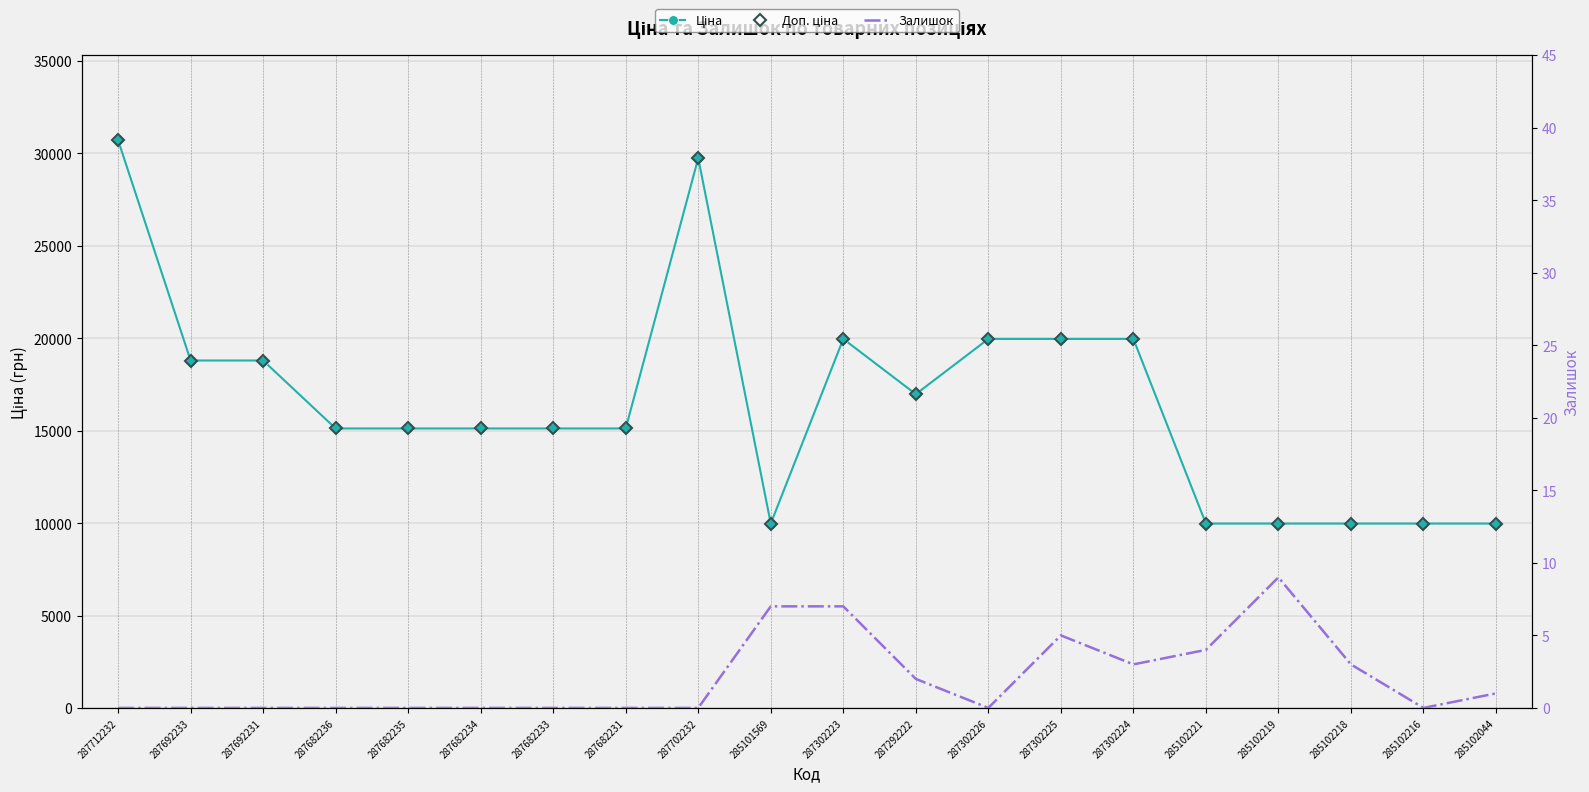

What are all the series names shown in the legend?

Ціна, Доп. ціна, Залишок